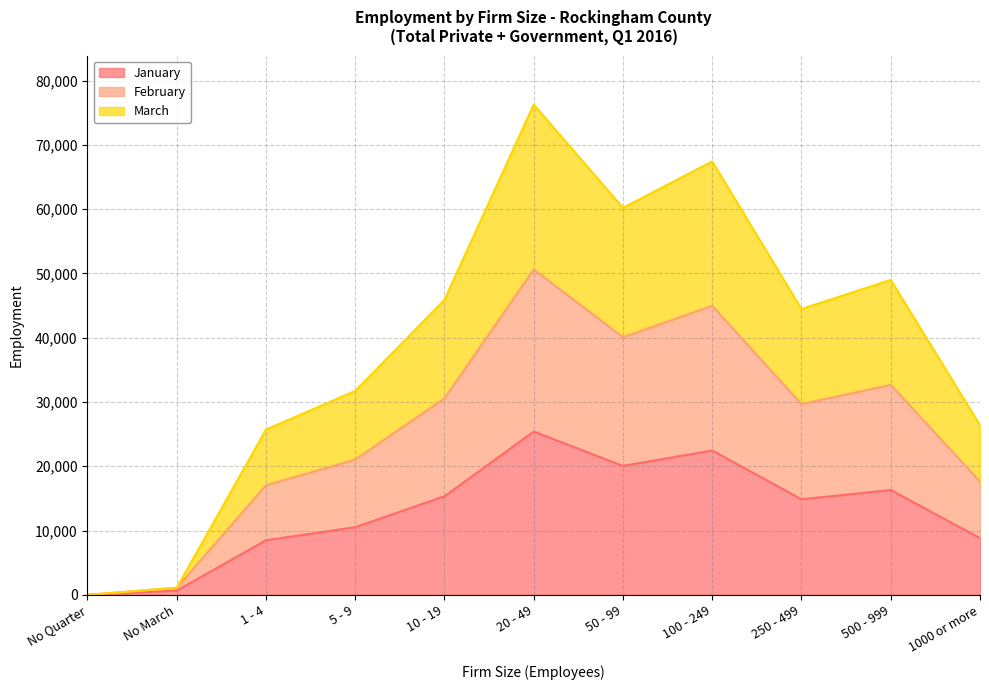

Read the January value at 250 - 499.

14861